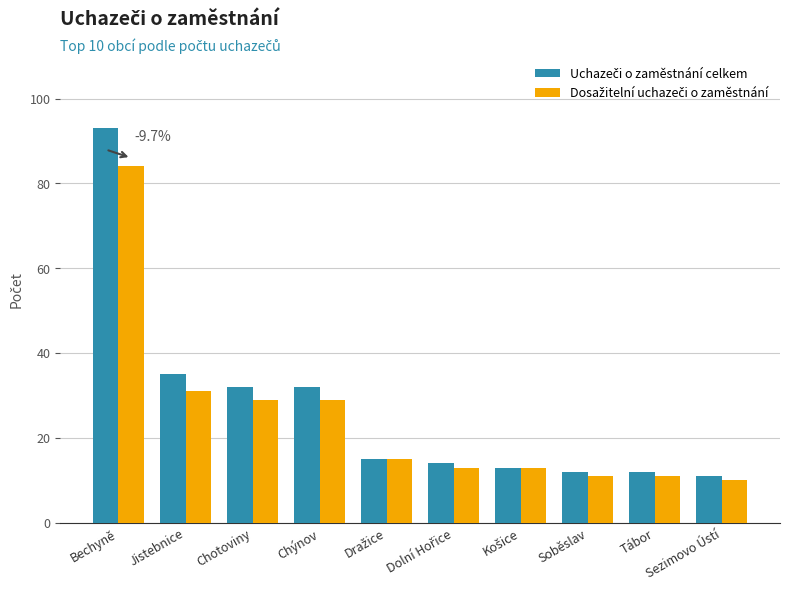

At which category is the sum across all series the highest?

Bechyně